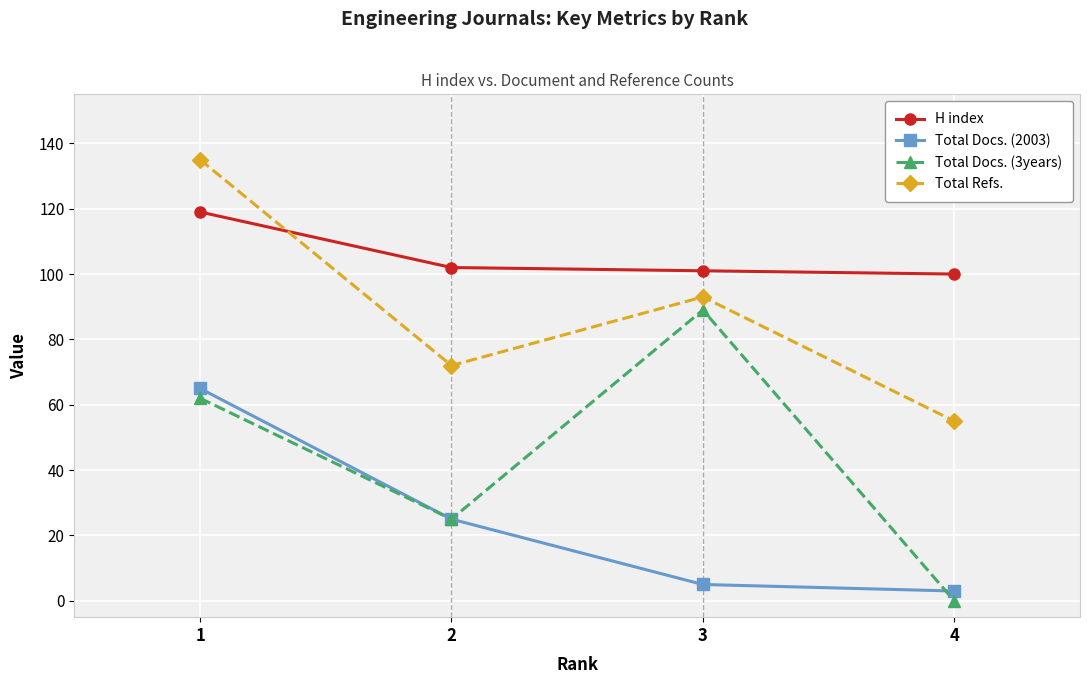

List the series in order of their overall mean, highest first.

H index, Total Refs., Total Docs. (3years), Total Docs. (2003)